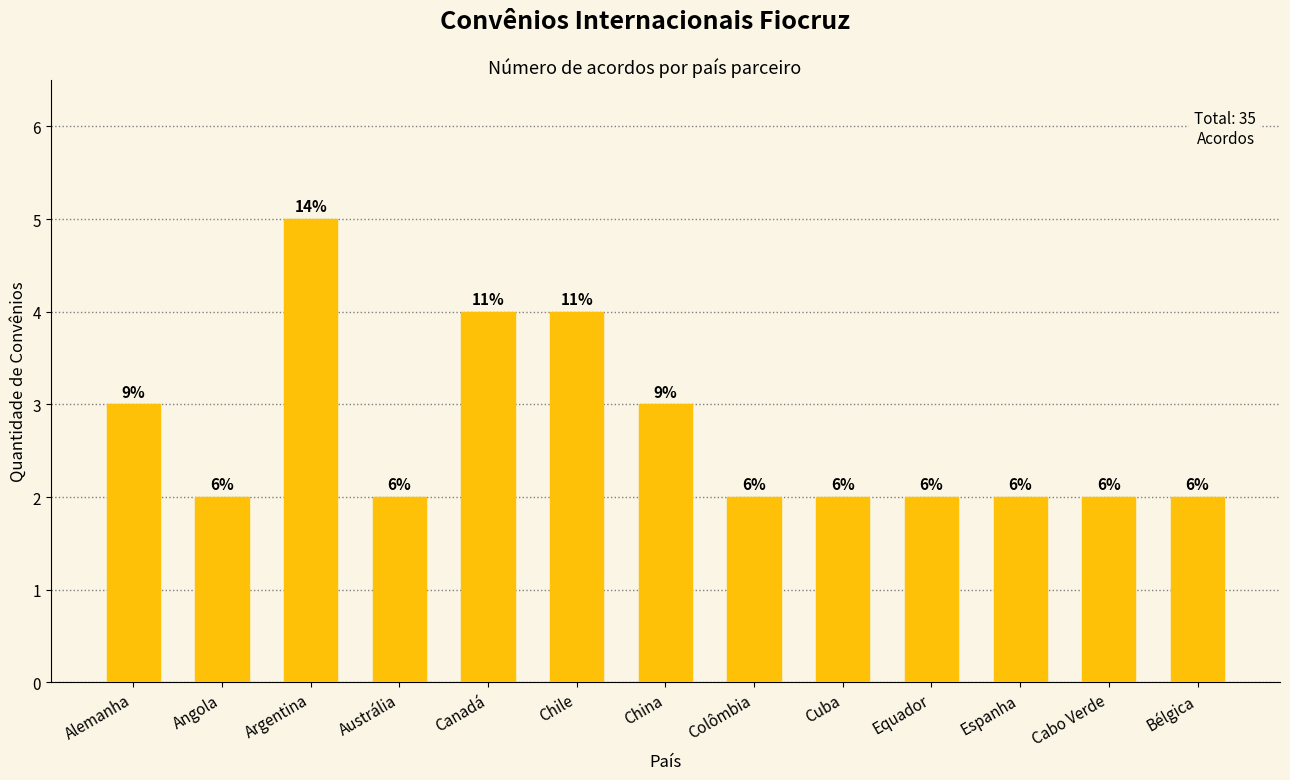

What is the average value?

3